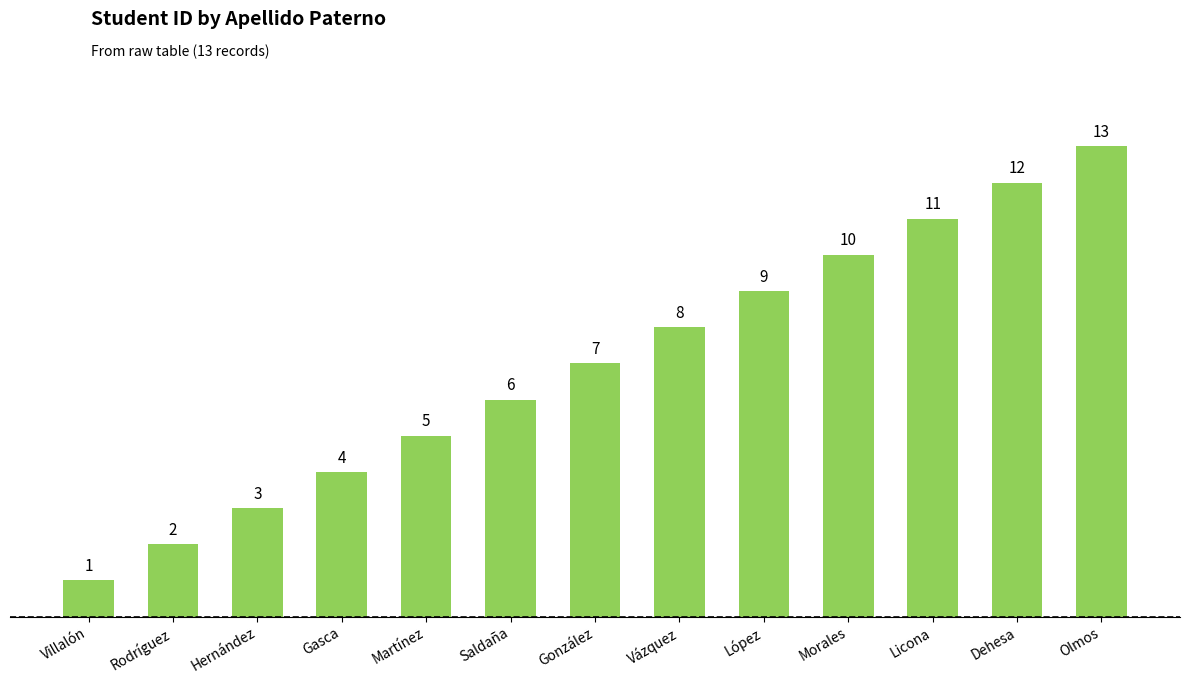

List the labels in order of value, largest first.

Olmos, Dehesa, Licona, Morales, López, Vázquez, González, Saldaña, Martínez, Gasca, Hernández, Rodríguez, Villalón